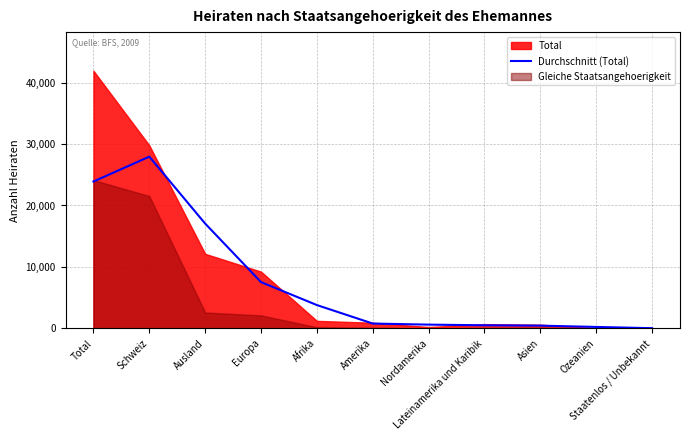

What is the ratio of the value at Nordamerika to the value at Europa?

0.1